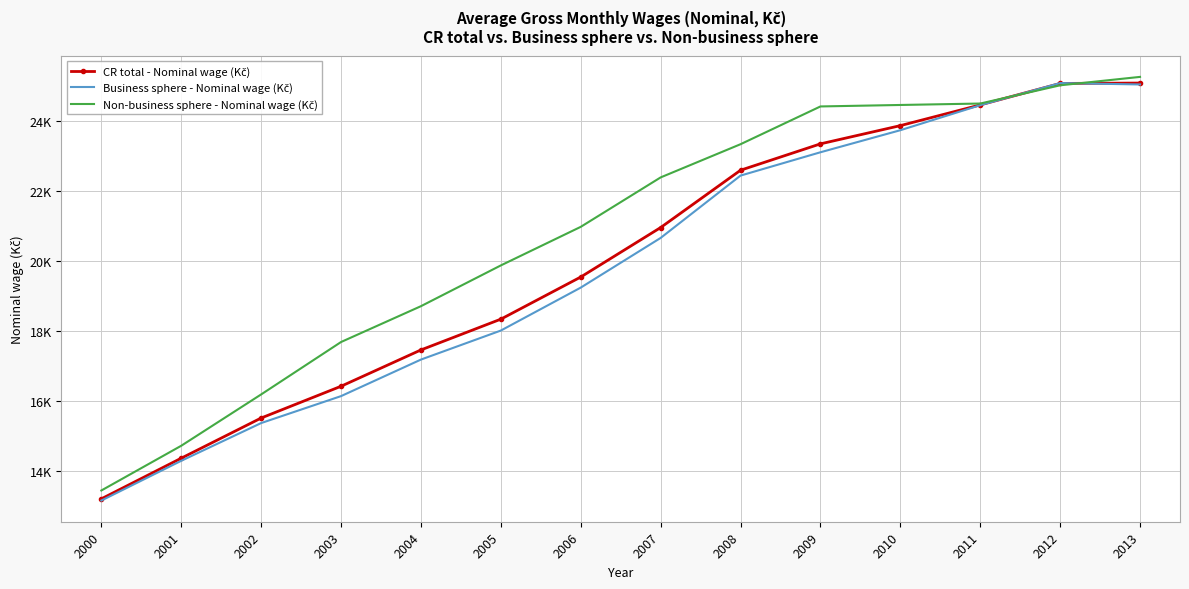

Which series has the largest total across all categories?

Non-business sphere - Nominal wage (Kč)